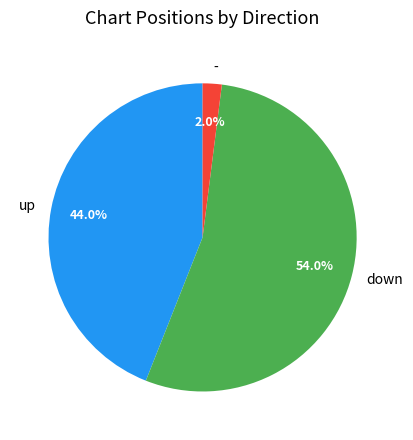

To the nearest percent, what percentage of the pie is up?

44%